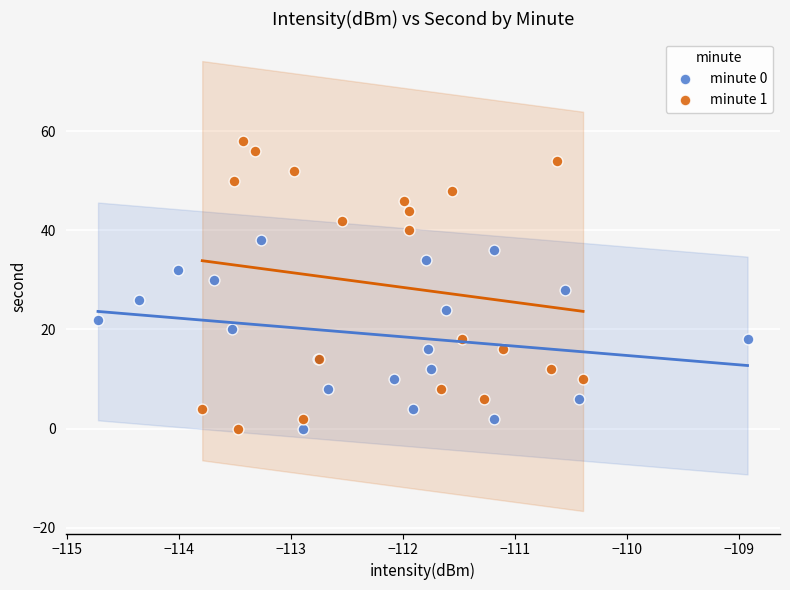

Which series has the widest spread of Y values?

minute 1